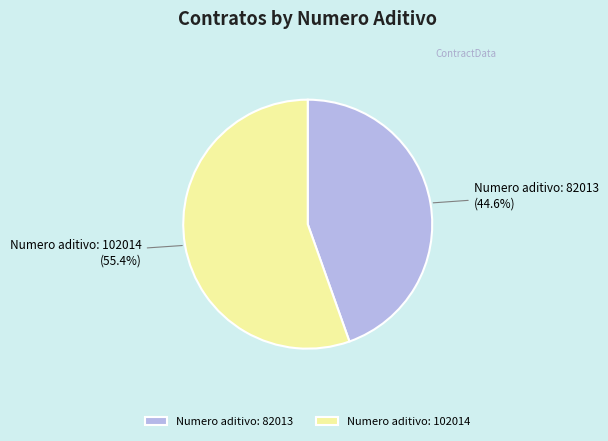

To the nearest percent, what is the difference between the Numero aditivo: 82013 and Numero aditivo: 102014 slice percentages?

11%